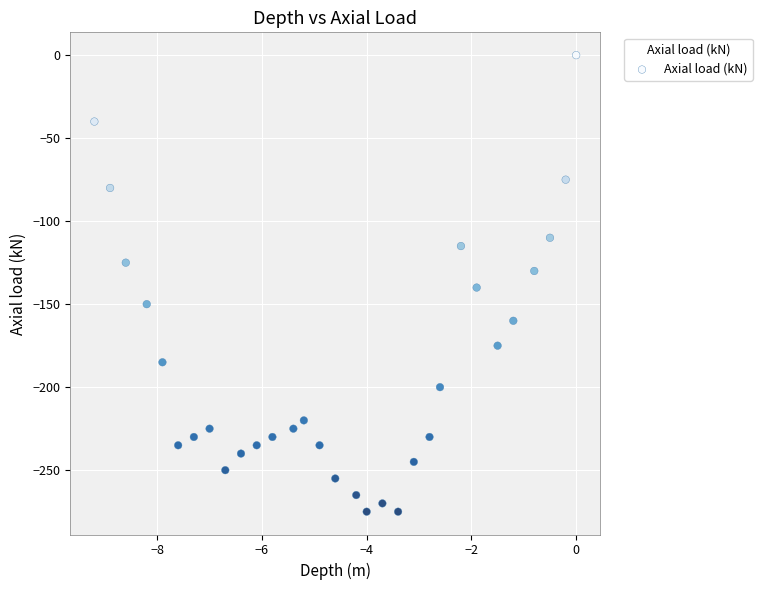

What is the range of Y values (max minus min)?

275